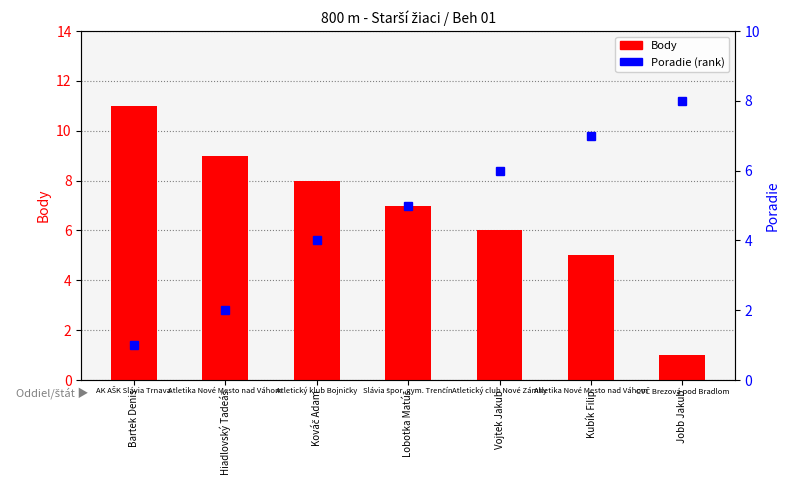

At how many categories does at least one series exceed 8?

2